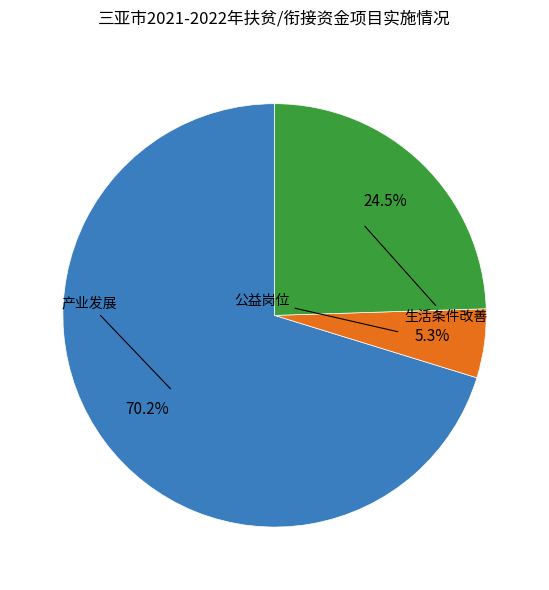

Count the number of slices in the pie.

3